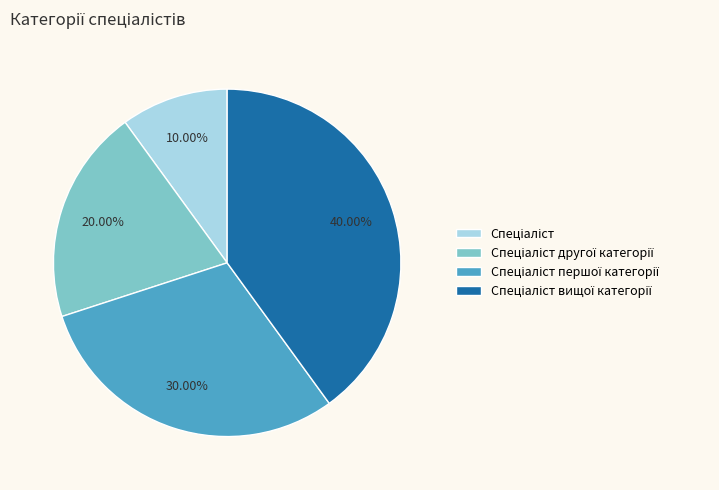

How many slices are in this pie chart?

4